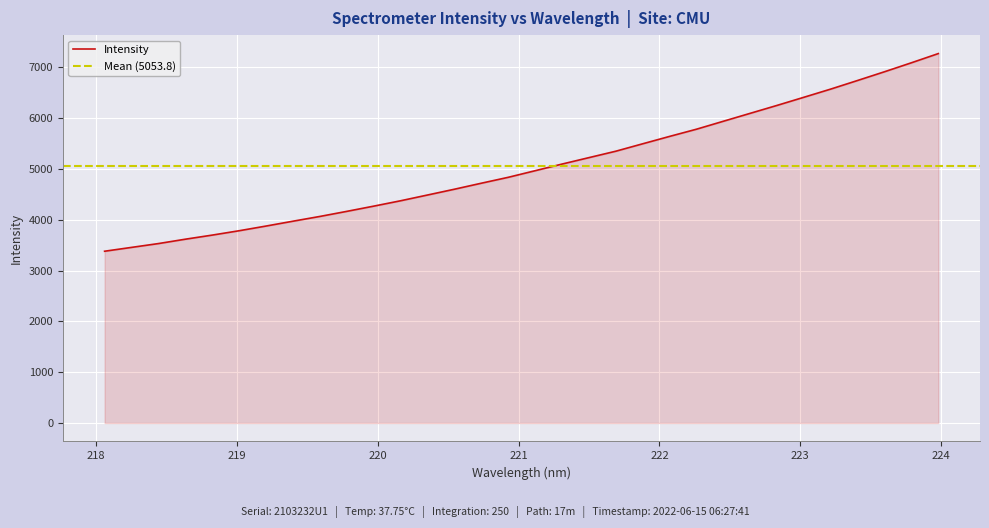

How many values are below 4966?

16